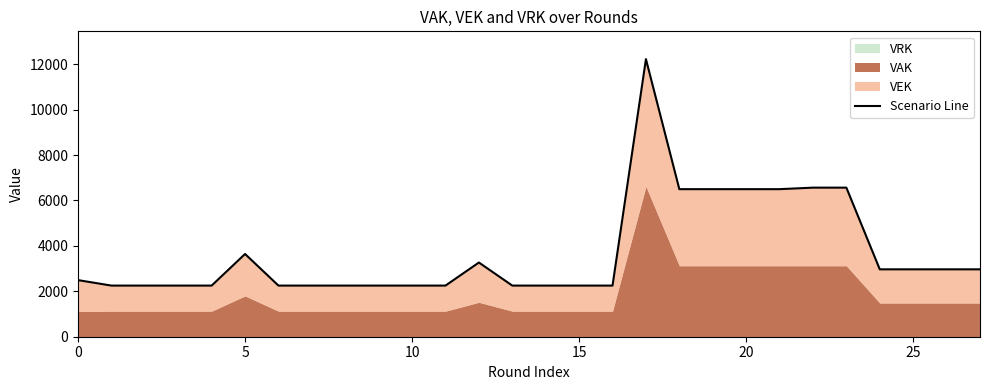

At which category does the chart reach its peak across all series?

17